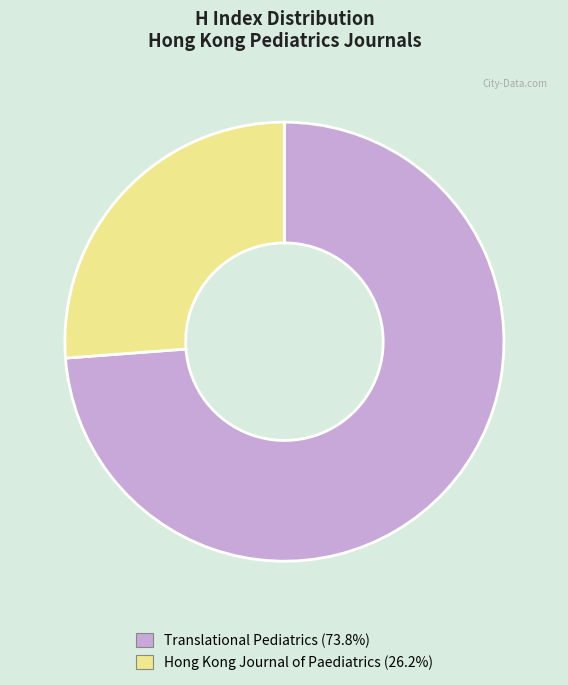

Count the number of slices in the pie.

2